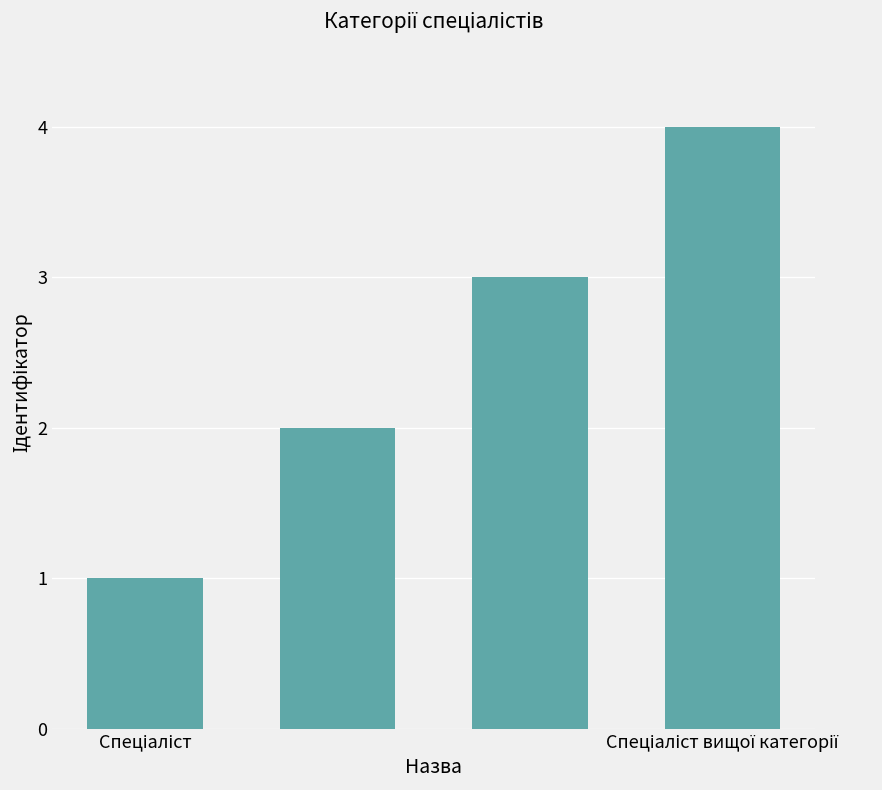

What is the difference between the maximum and minimum values?

3